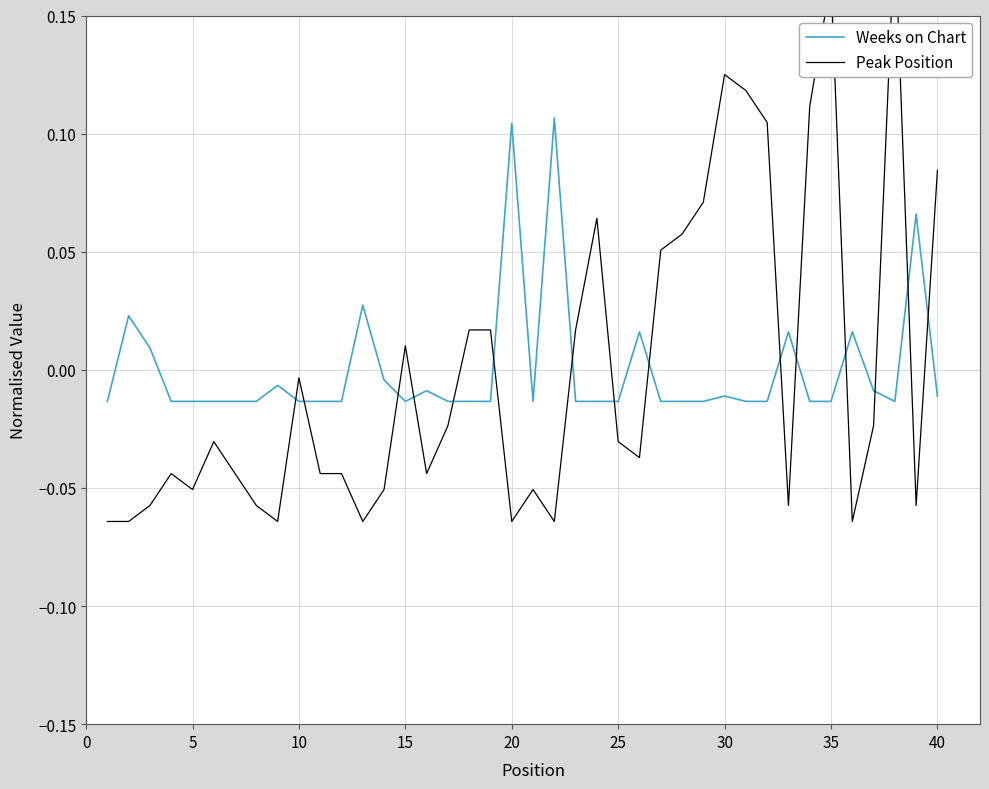

Which series ends up on top after the final intersection of Peak Position and Weeks on Chart?

Peak Position